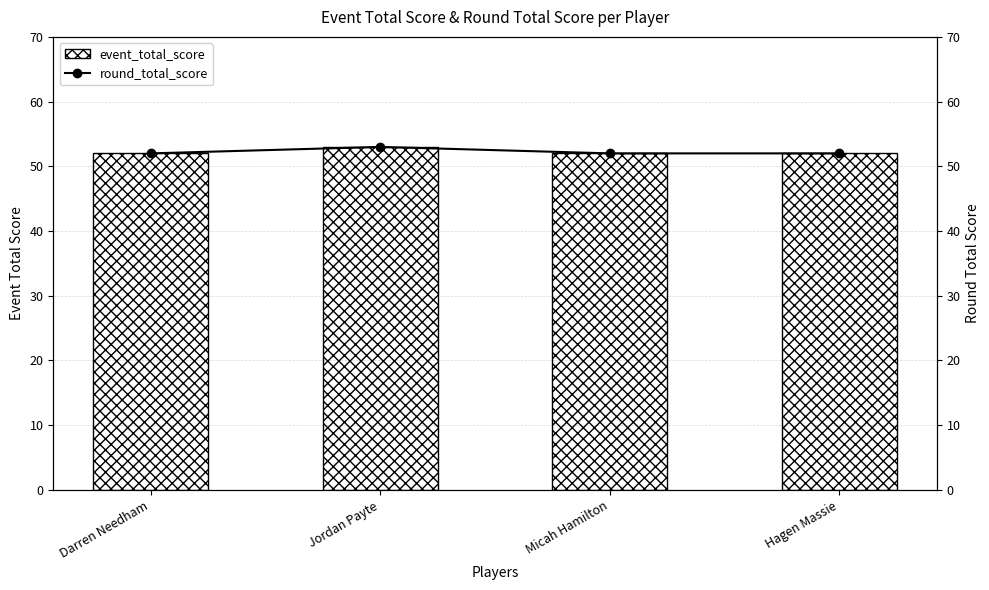

Which series has the largest total across all categories?

event_total_score